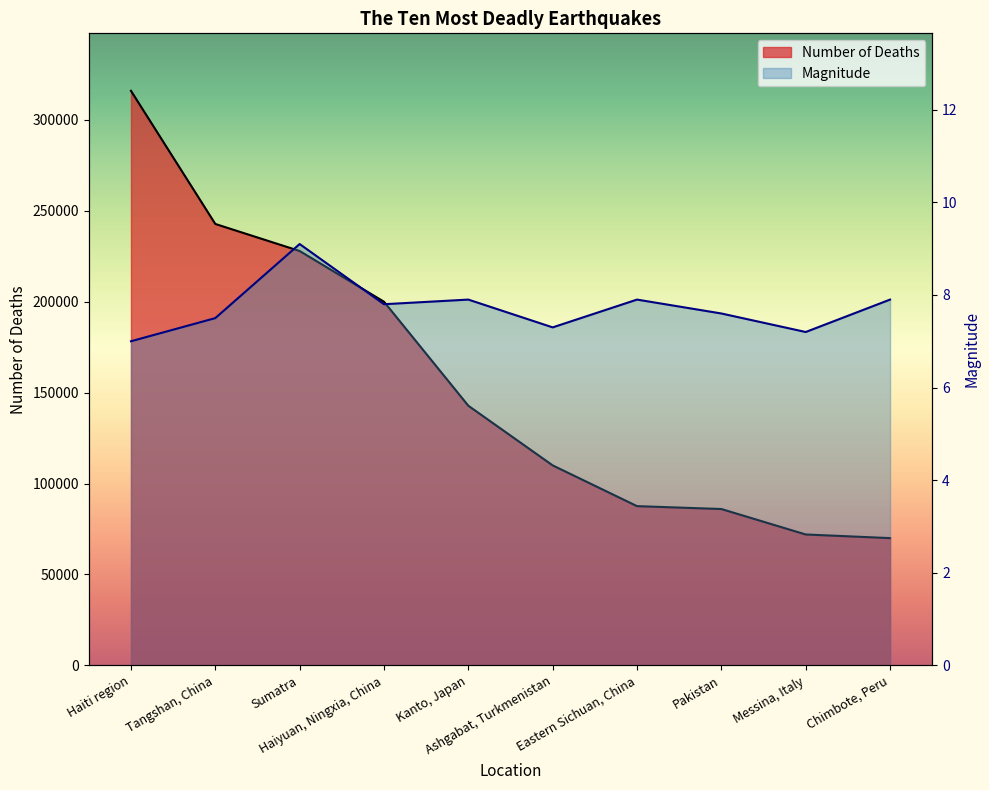

What is the total value across all series at Kanto, Japan?

142807.9